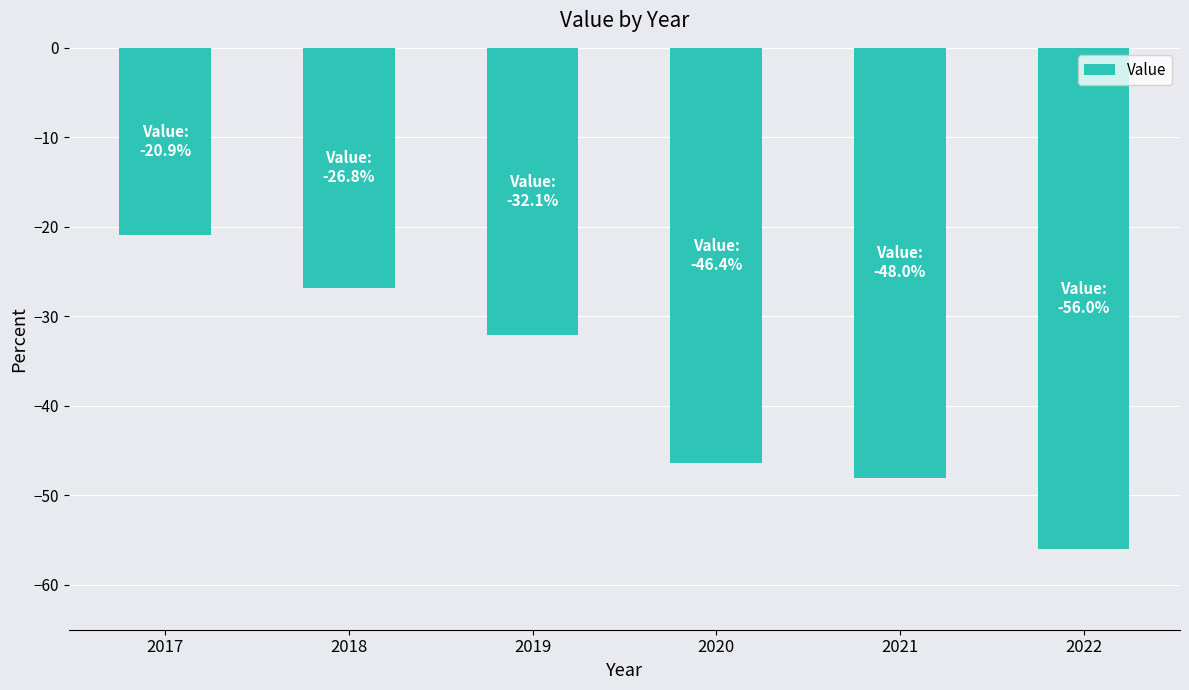

What is the difference between the second highest and second lowest values?

21.2